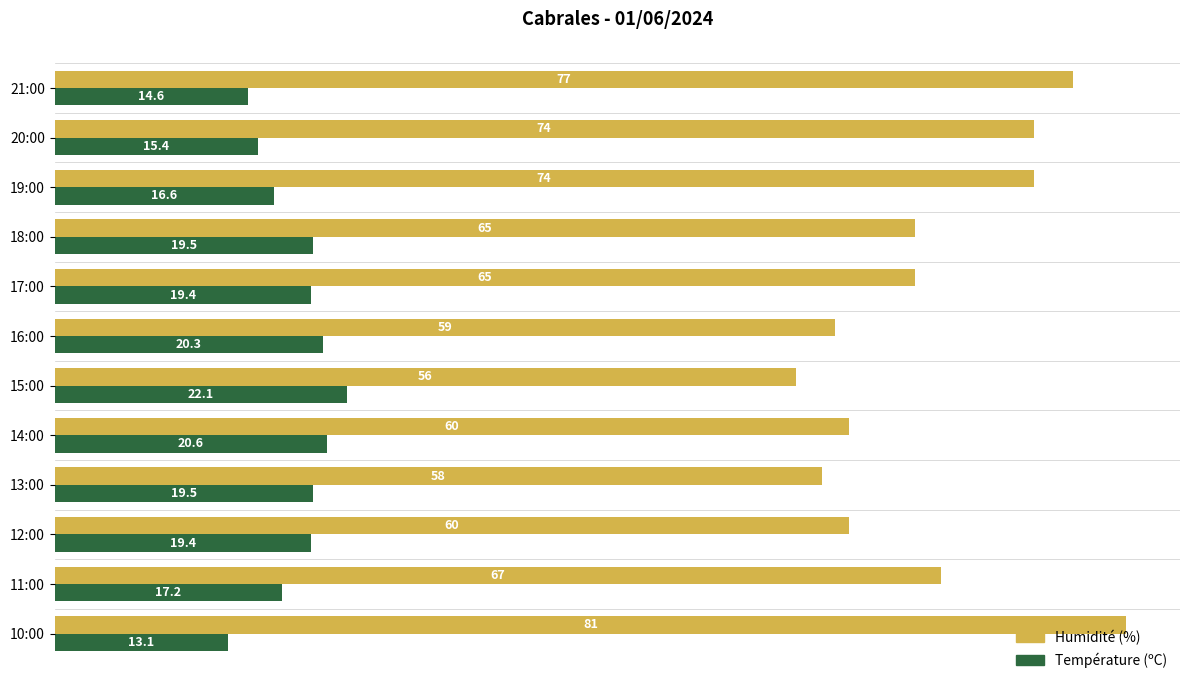

At how many categories does at least one series exceed 40?

12